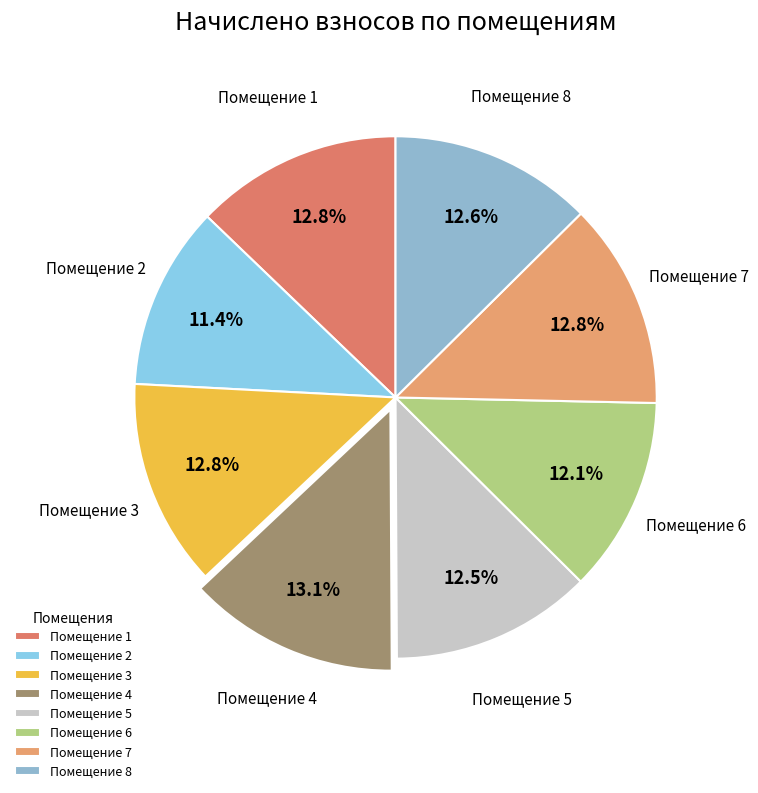

Count the number of slices in the pie.

8